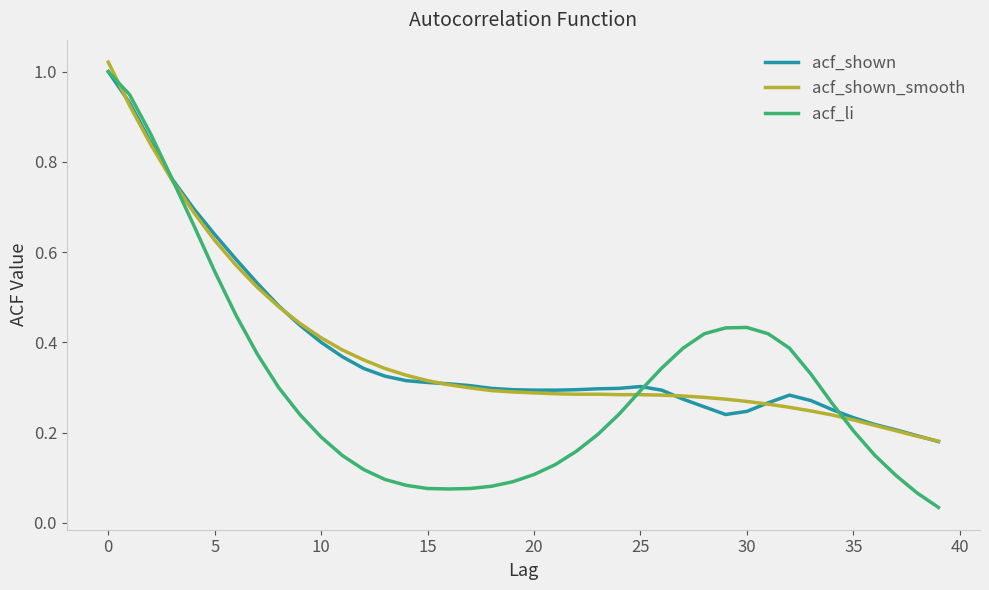

How many lines are shown in the chart?

3